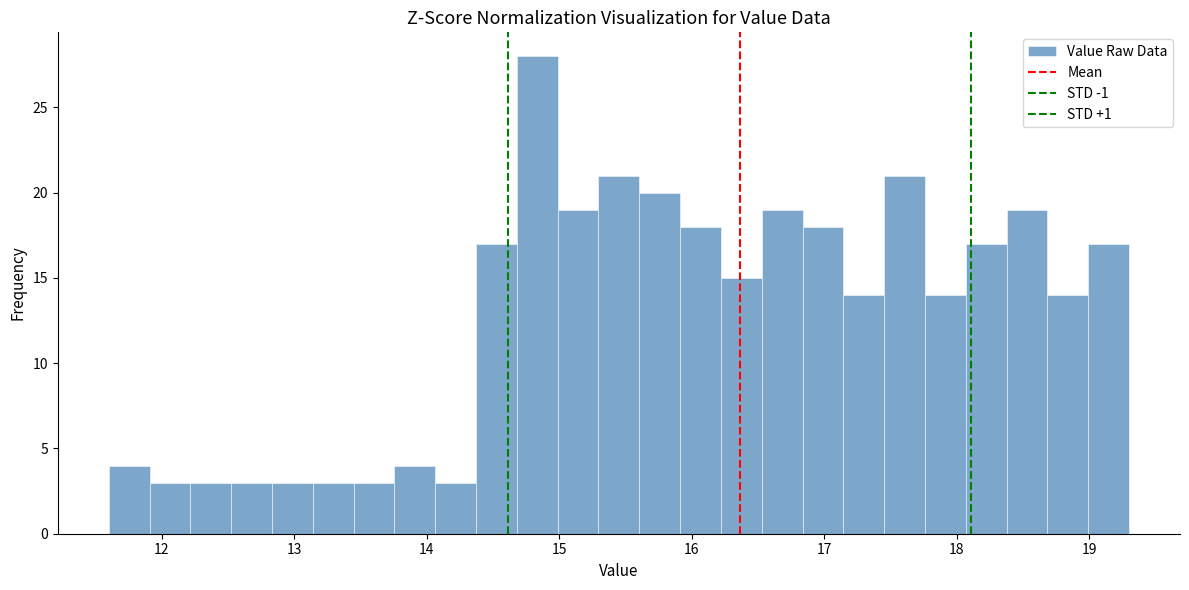

Around what value on the x-axis is the tallest bar? Give the approximate position of its centre, as read against the axis.

14.8